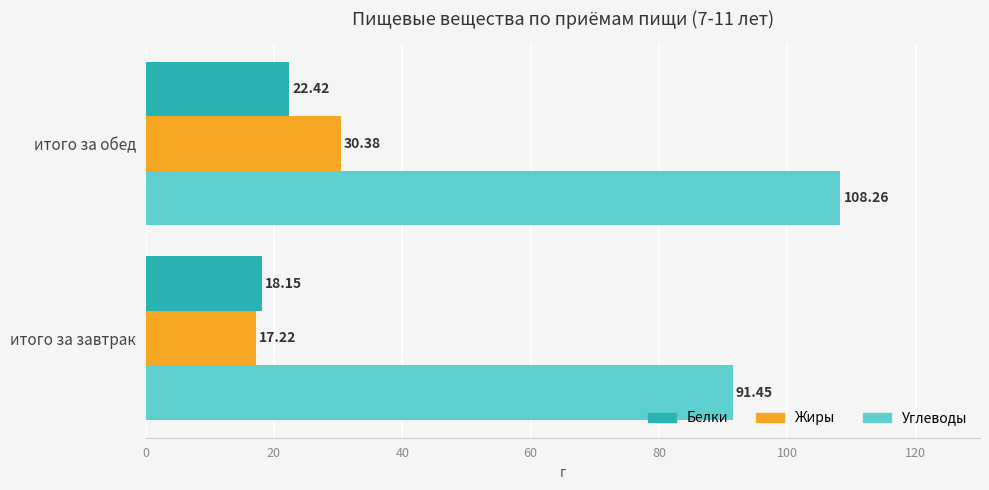

At which category is the sum across all series the highest?

итого за обед